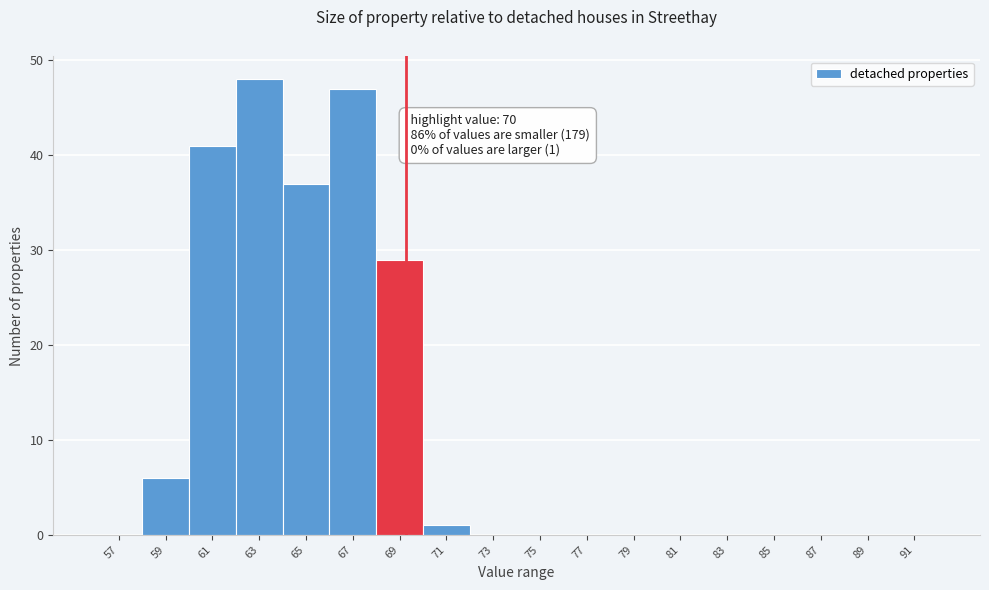

Reading left to right, transcribe all the data shown in this chart.

57=0	59=6	61=41	63=48	65=37	67=47	69=29	71=1	73=0	75=0	77=0	79=0	81=0	83=0	85=0	87=0	89=0	91=0